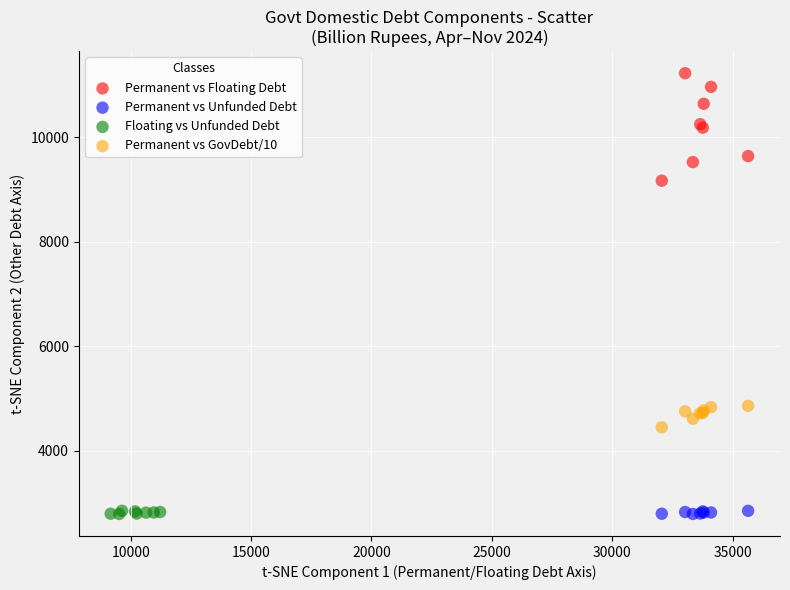

Which series has the largest Y range (max minus min)?

Permanent vs Floating Debt